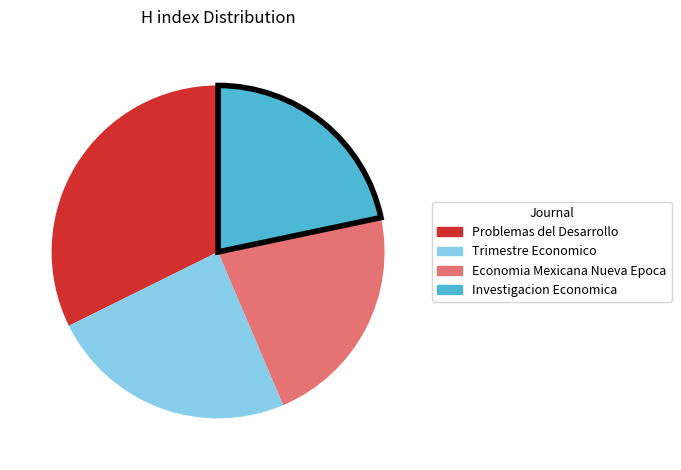

Does Trimestre Economico account for over 50% of the chart?

No